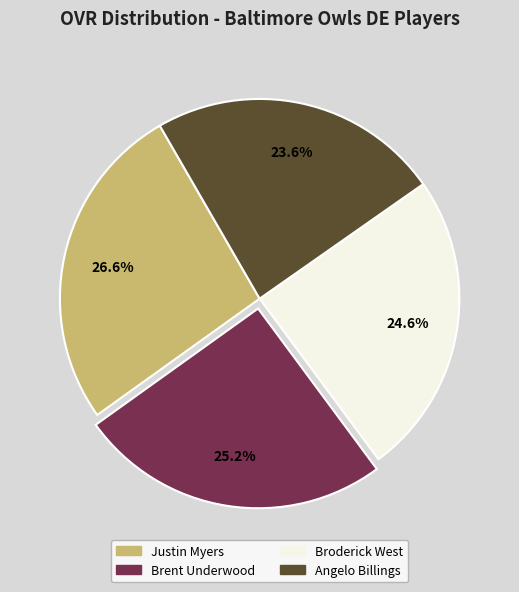

How many slices are in this pie chart?

4